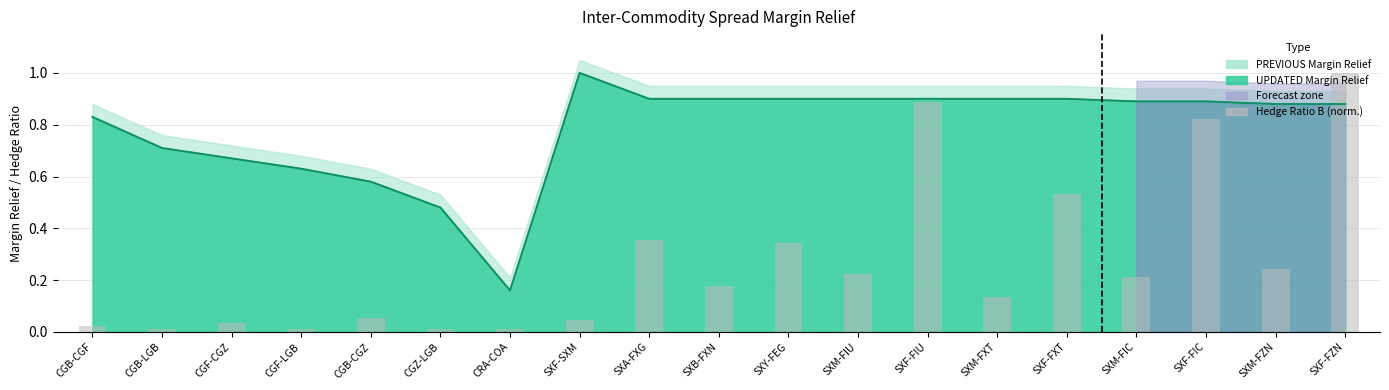

Are the bars horizontal?

No